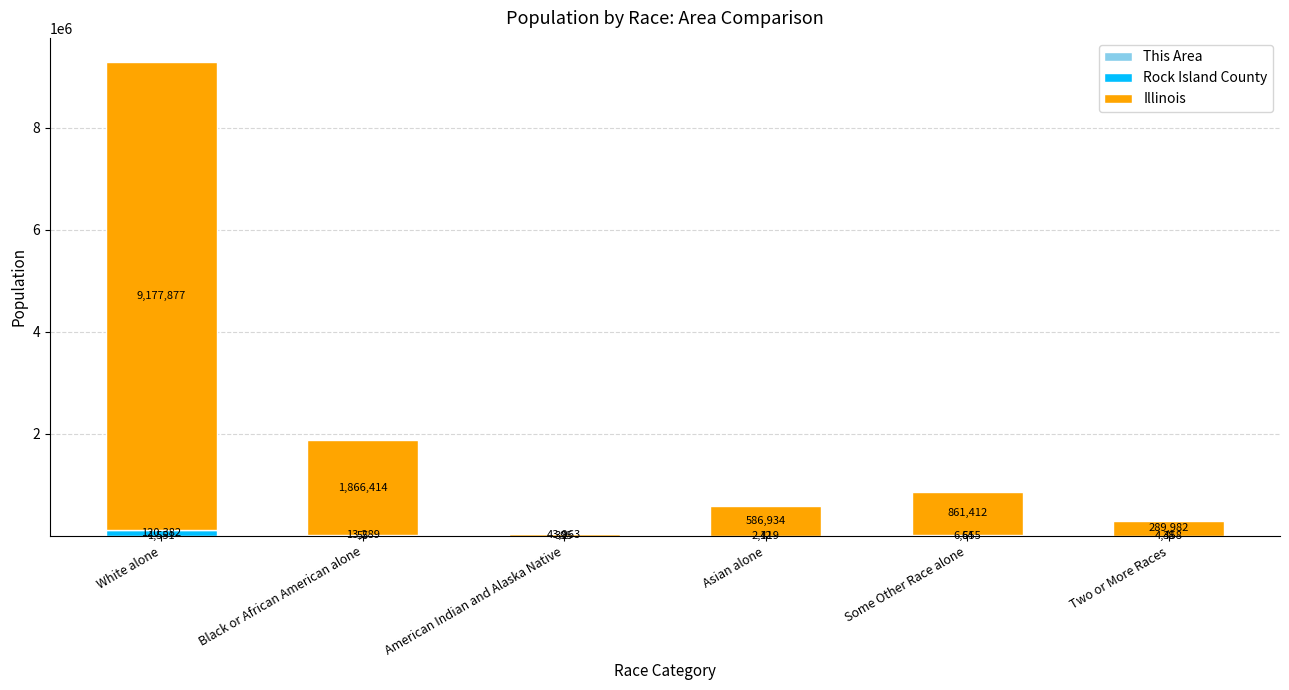

At which category is the sum across all series the highest?

White alone